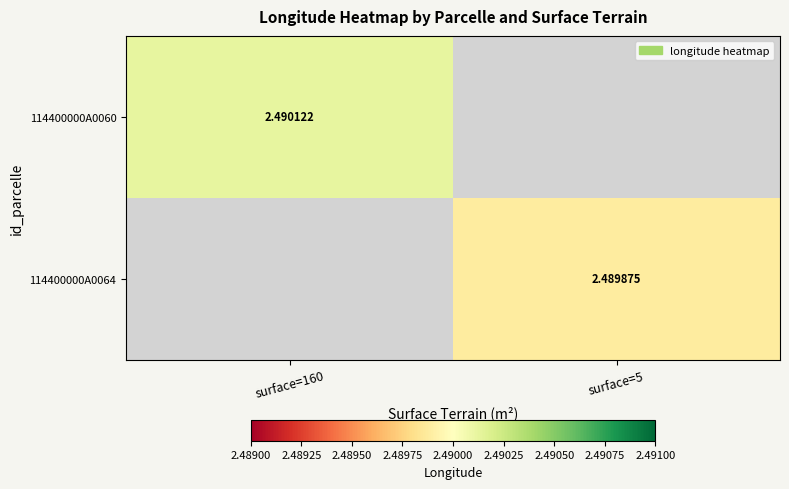

How many data points does each series have?

2